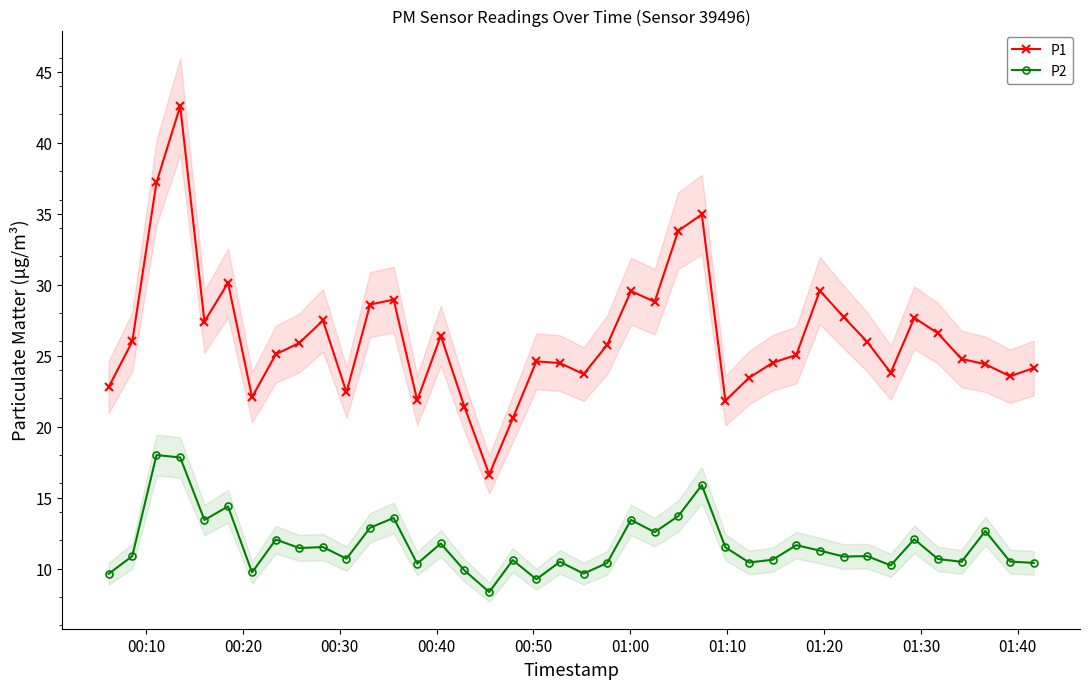

How many data points does each series have?

40